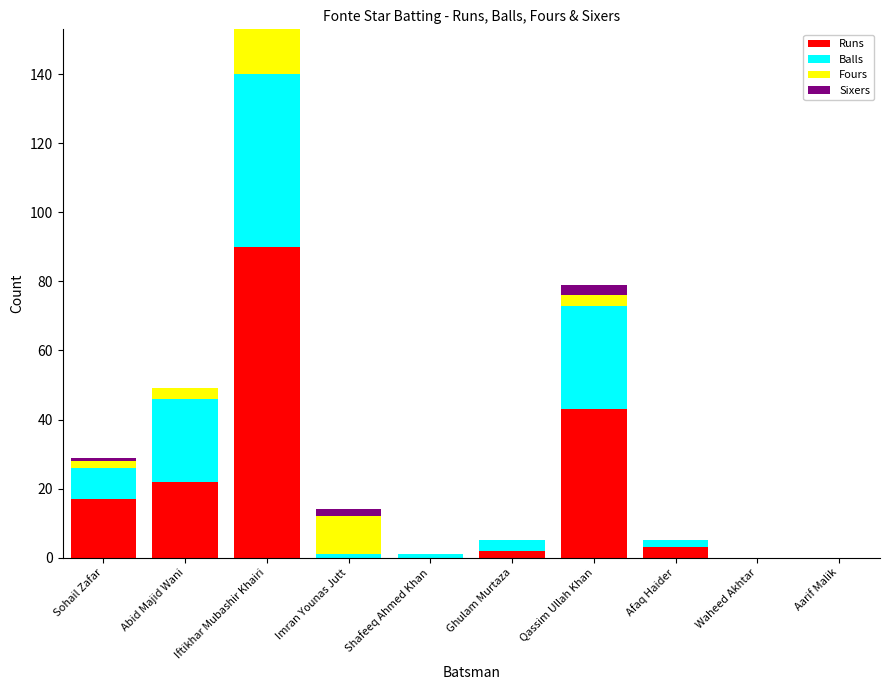

True or false: Runs has a value of 22 at Abid Majid Wani.

True